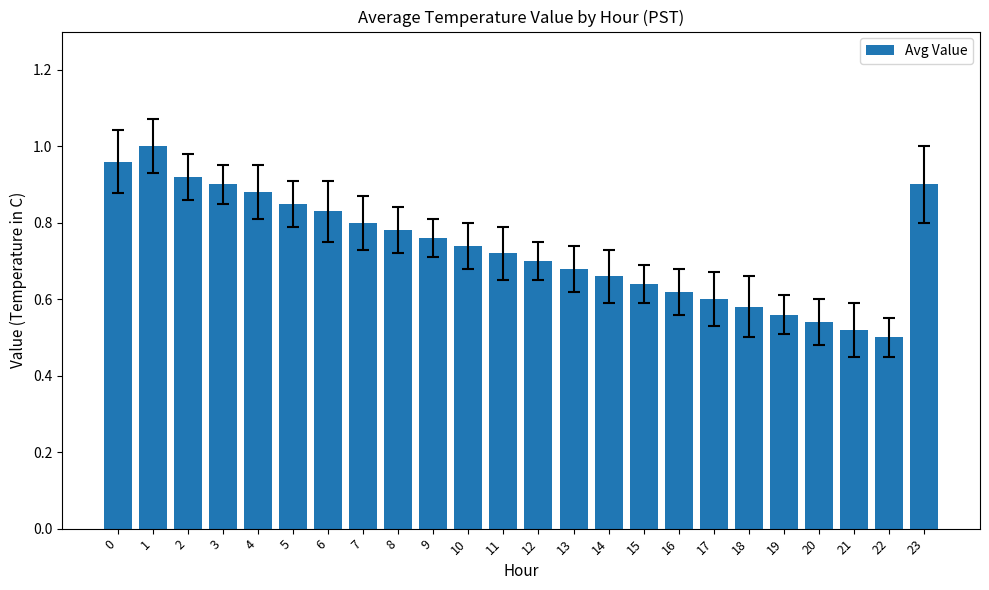

What is the change in value from 15 to 23?

+0.3